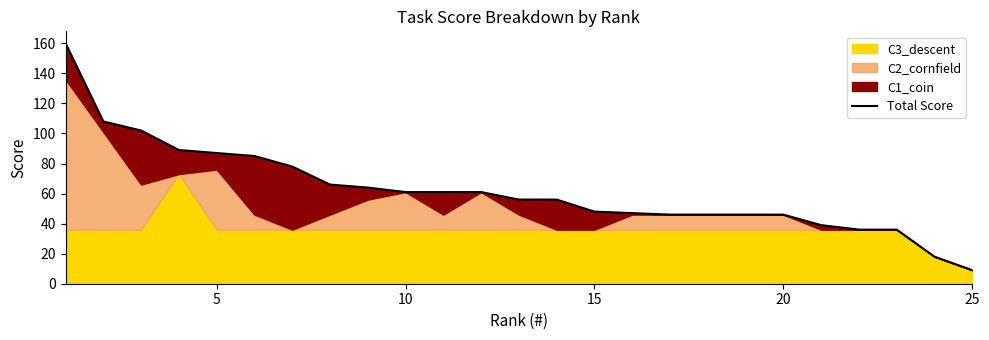

Which label corresponds to the smallest value in the chart?

25